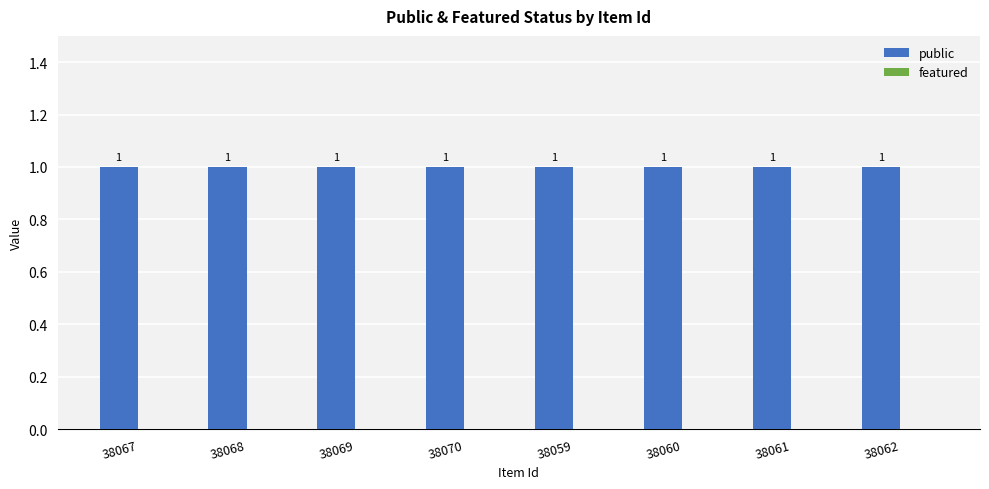

What is the lowest value of the public series?

1